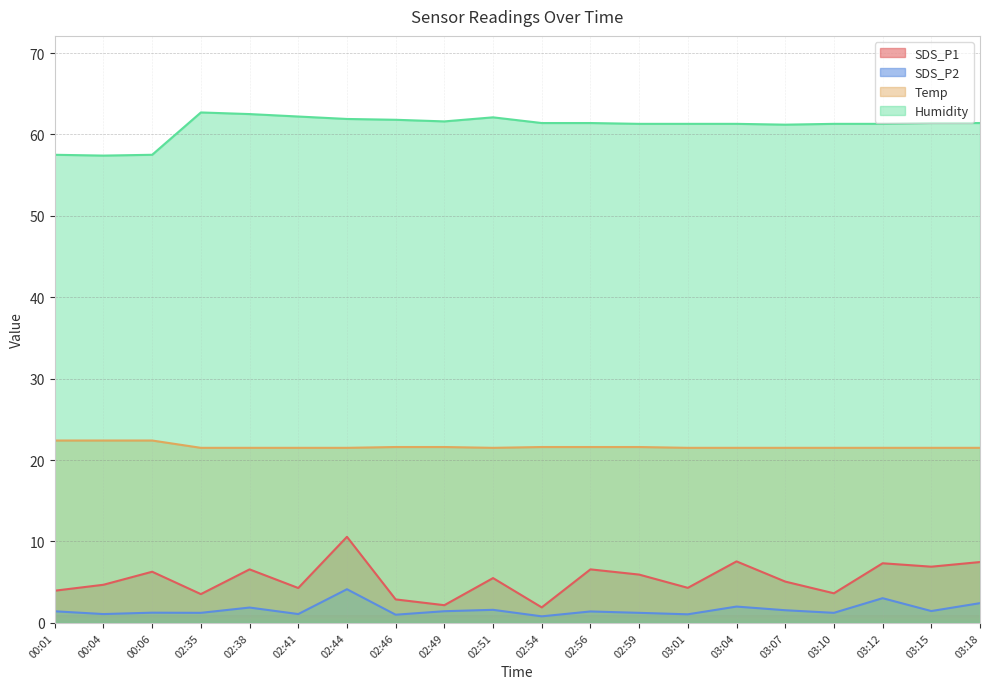

What is the maximum value shown in the chart?

62.7